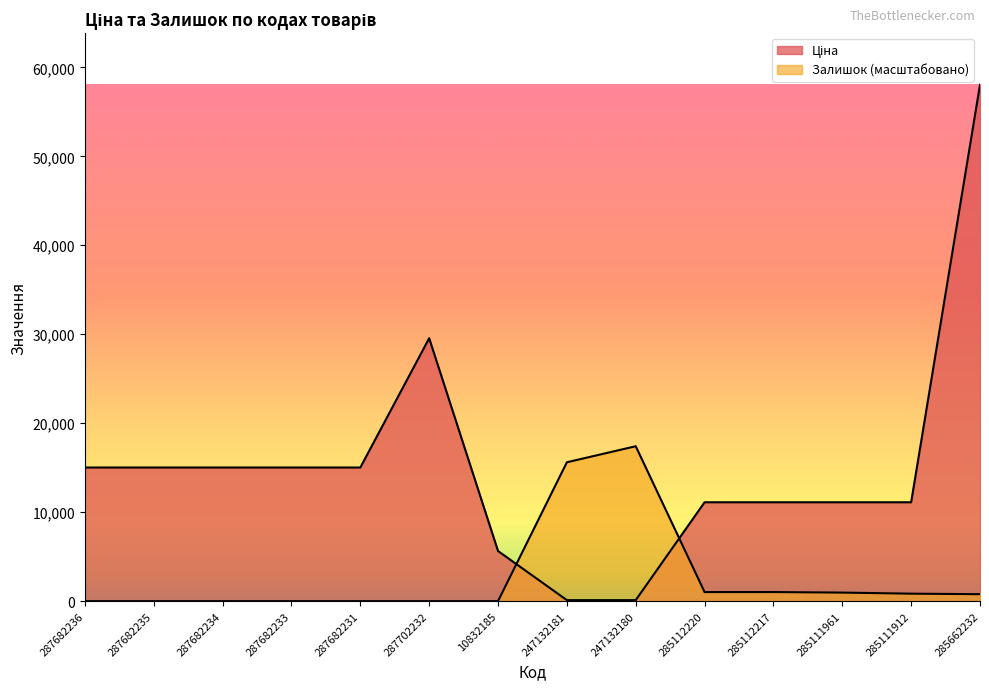

Rank the categories by Ціна value from highest to lowest.

285662232, 287702232, 287682236, 287682235, 287682234, 287682233, 287682231, 285112220, 285112217, 285111961, 285111912, 10832185, 247132181, 247132180